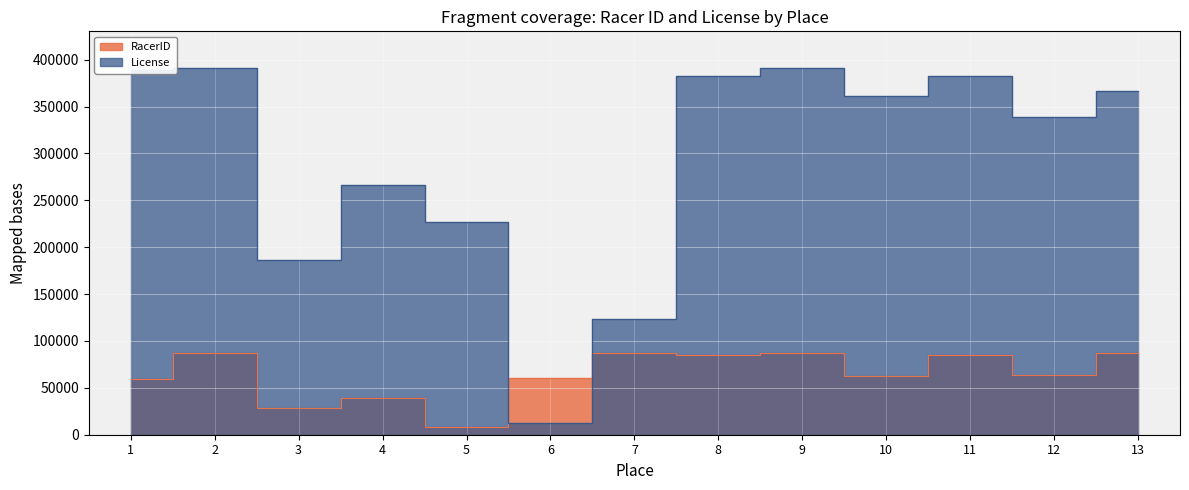

Reading left to right, transcribe all the data shown in this chart.

RacerID: 58936	86727	28548	39227	8021	60076	86723	84806	86724	62228	84806	64166	86718
License: 388858	391106	186238	266654	227015	13000	123904	382968	390844	361486	382968	339112	366682